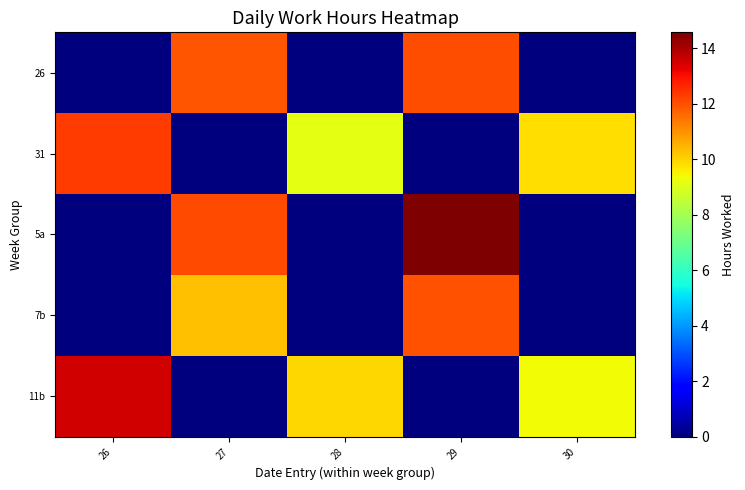

Reading left to right, what are all the values shown in this chart?

26: 26=0.0	27=11.9	28=0.0	29=12.0	30=0.0
31: 26=12.3	27=0.0	28=9.1	29=0.0	30=9.8
5a: 26=0.0	27=12.1	28=0.0	29=14.6	30=0.0
7b: 26=0.0	27=10.3	28=0.0	29=12.0	30=0.0
11b: 26=13.5	27=0.0	28=9.9	29=0.0	30=9.4